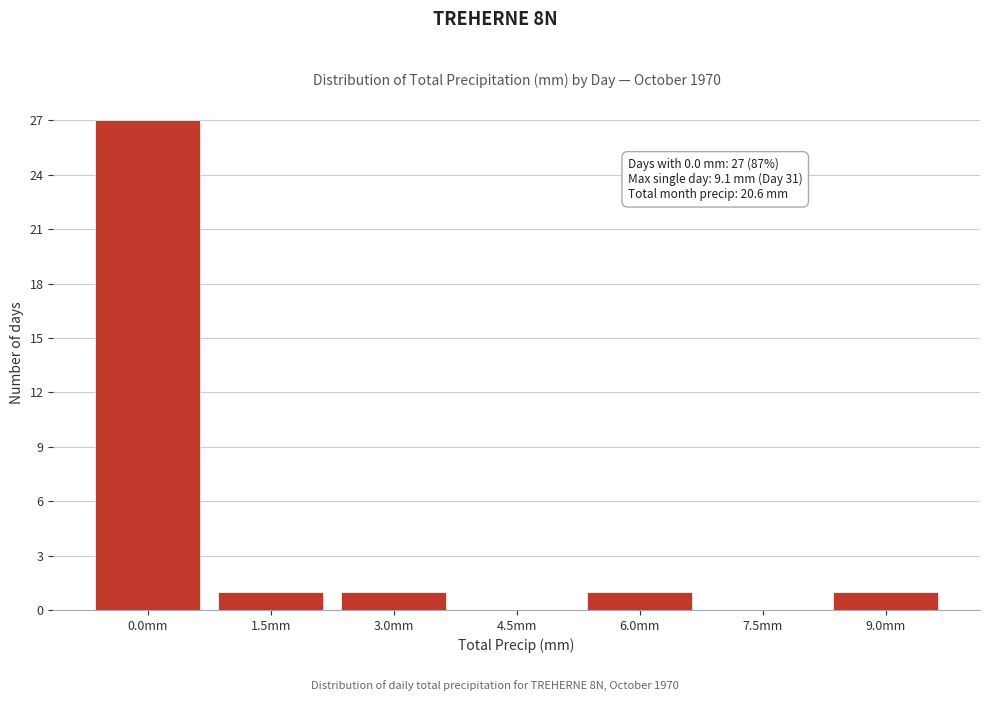

Reading right to left, what are all the values shown in this chart?

9.0mm=1	7.5mm=0	6.0mm=1	4.5mm=0	3.0mm=1	1.5mm=1	0.0mm=27